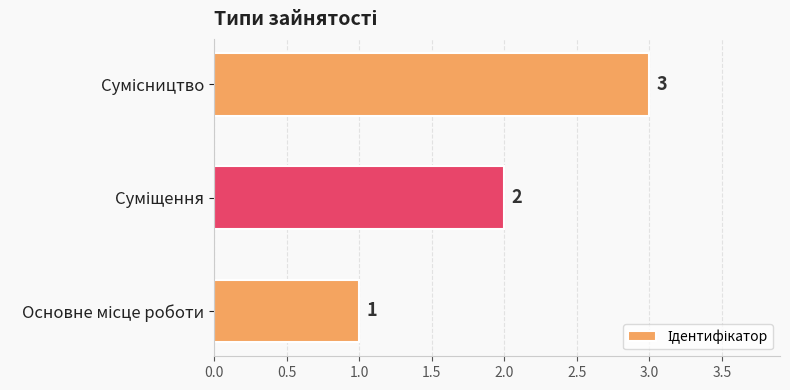

How many values are between 1 and 3?

3